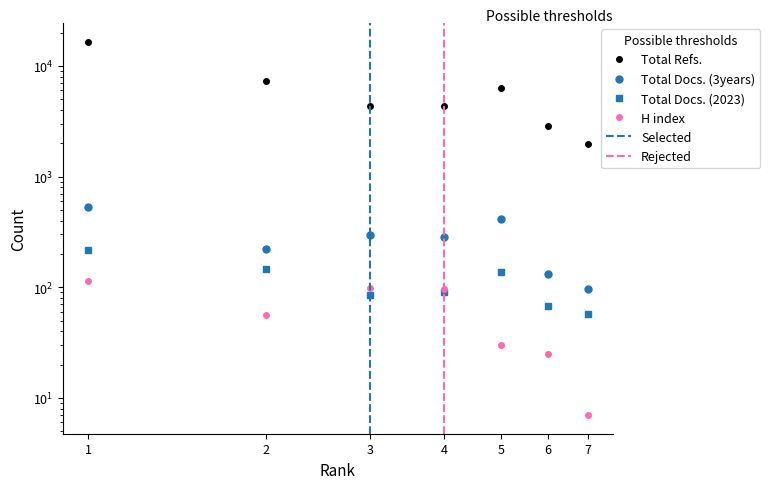

What is the value of the Total Refs. point at the 1st from the left?

16561